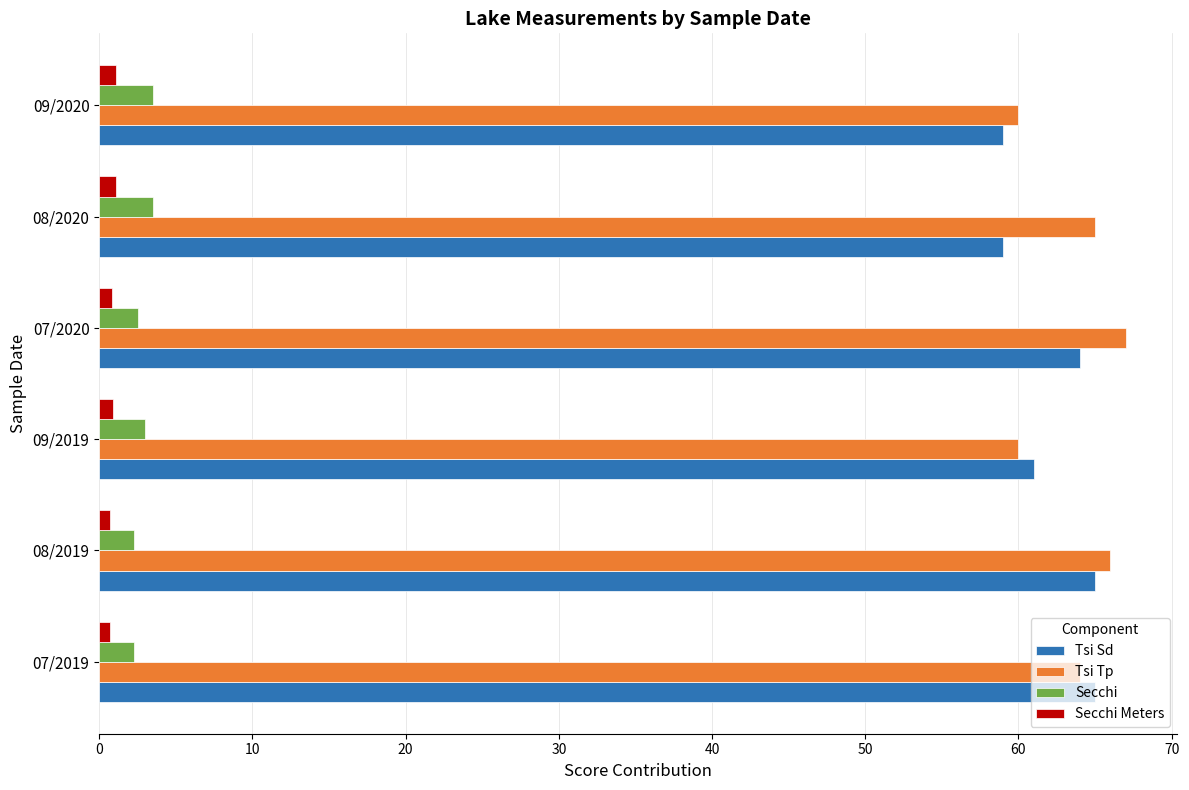

How many Tsi Tp values are between 60 and 66?

5